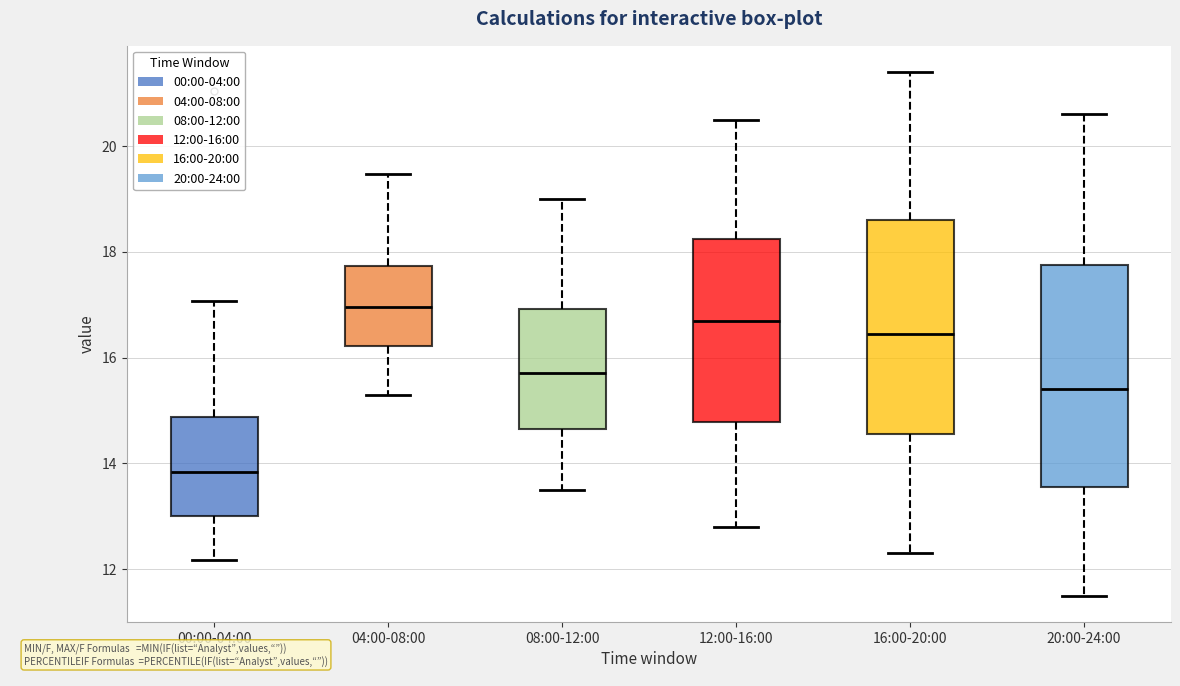

Reading left to right, read every box against the y-axis: the position of its median line, the range the box covers, and the ends of its whiskers. The values are not printed on the chart, so give them approximately, as read against the axis.

00:00-04:00: median 13.8, box 13.0 to 14.8, whiskers 12.2 to 17.0
04:00-08:00: median 17.0, box 16.2 to 17.8, whiskers 15.4 to 19.4
08:00-12:00: median 15.8, box 14.6 to 17.0, whiskers 13.6 to 19.0
12:00-16:00: median 16.8, box 14.8 to 18.2, whiskers 12.8 to 20.6
16:00-20:00: median 16.4, box 14.6 to 18.6, whiskers 12.4 to 21.4
20:00-24:00: median 15.4, box 13.6 to 17.8, whiskers 11.6 to 20.6